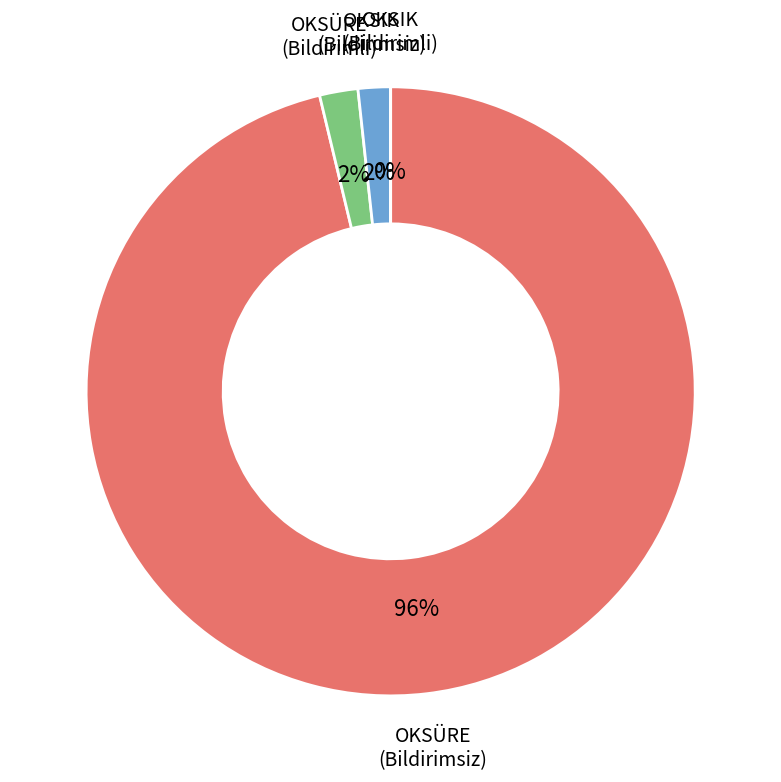

To the nearest percent, what is the difference between the largest and smallest slice percentages?

96%